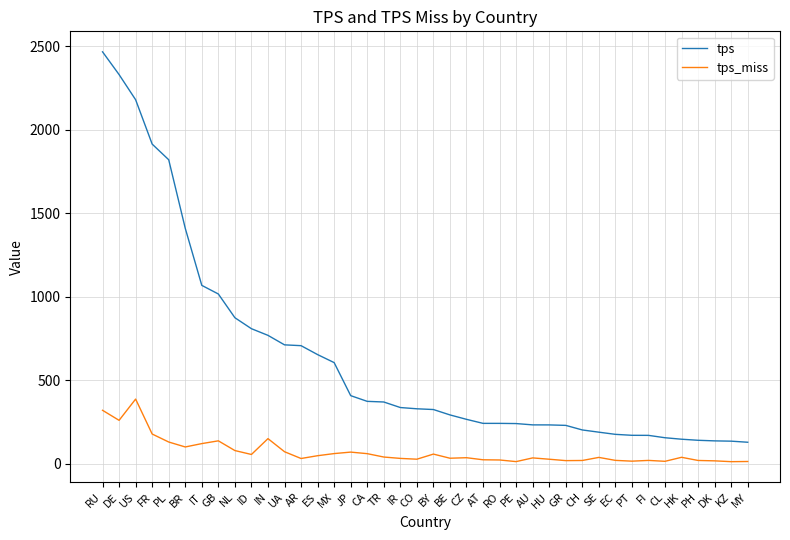

Count the number of data series in this chart.

2